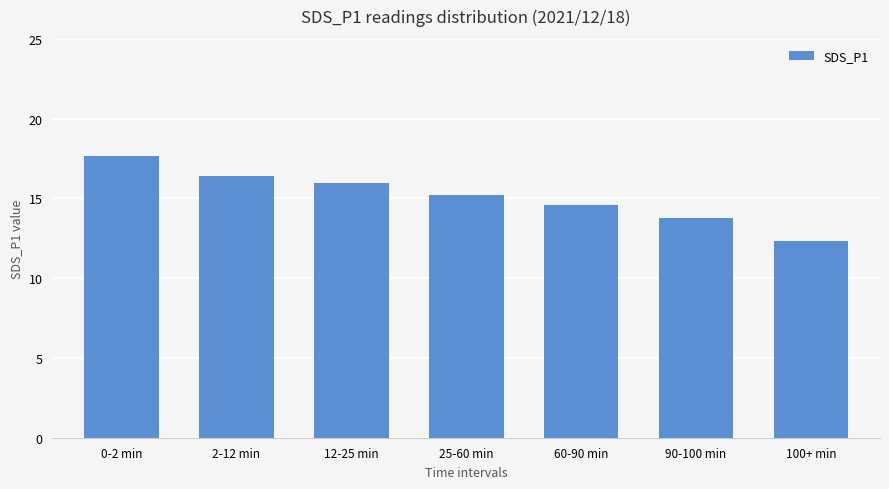

What is the greatest value displayed?

17.7